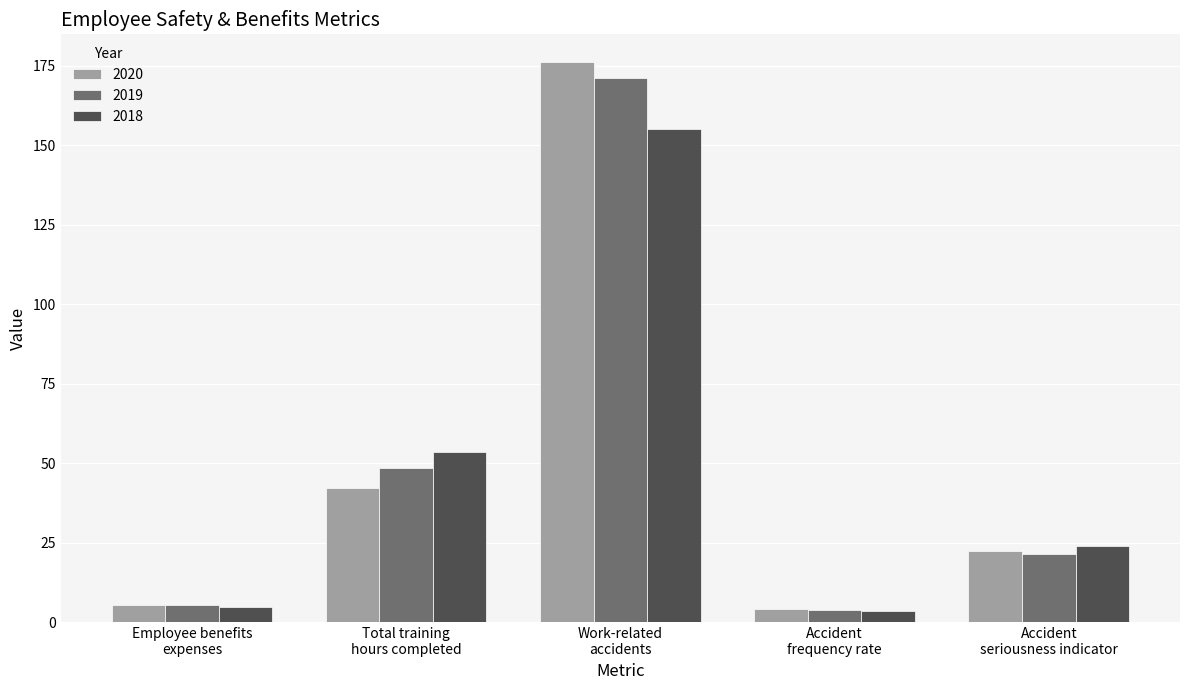

What is the spread (max minus min) of values at Accident
frequency rate?

0.6